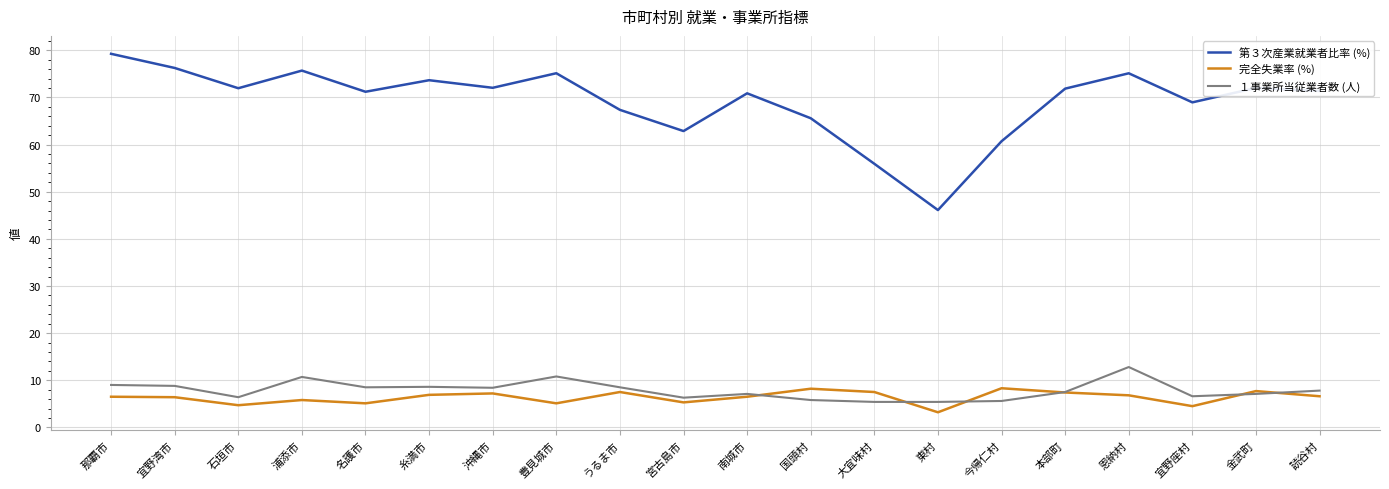

The 第３次産業就業者比率 (%) series shows 75.1 at 豊見城市. True or false?

True